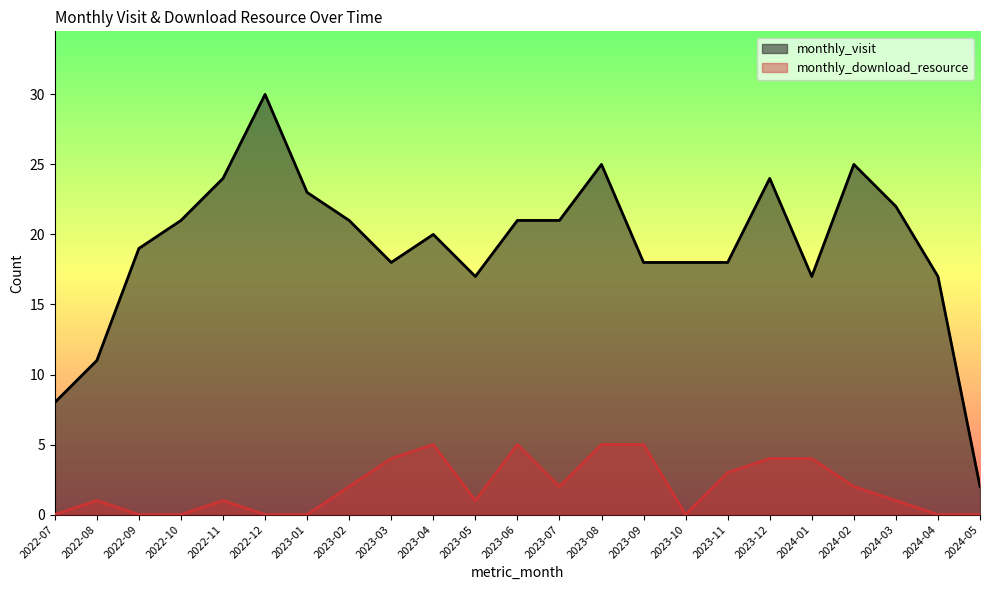

Reading left to right, what are all the values shown in this chart?

monthly_visit: 8	11	19	21	24	30	23	21	18	20	17	21	21	25	18	18	18	24	17	25	22	17	2
monthly_download_resource: 0	1	0	0	1	0	0	2	4	5	1	5	2	5	5	0	3	4	4	2	1	0	0